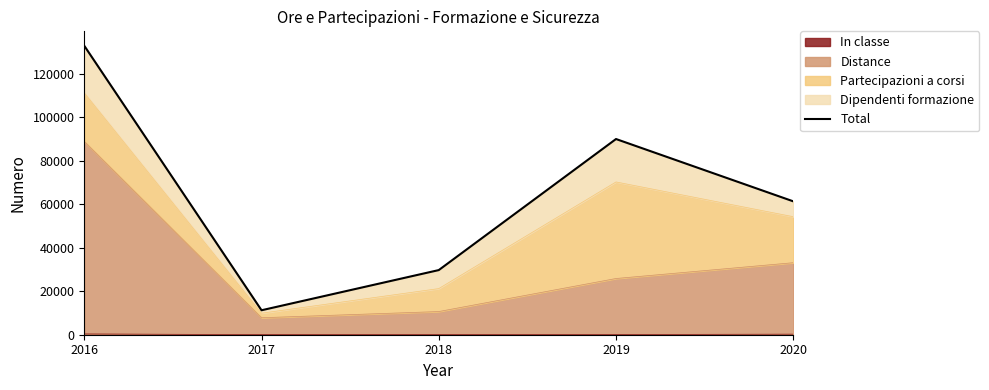

Reading right to left, transcribe all the data shown in this chart.

61338	89986	29722	11249	132863